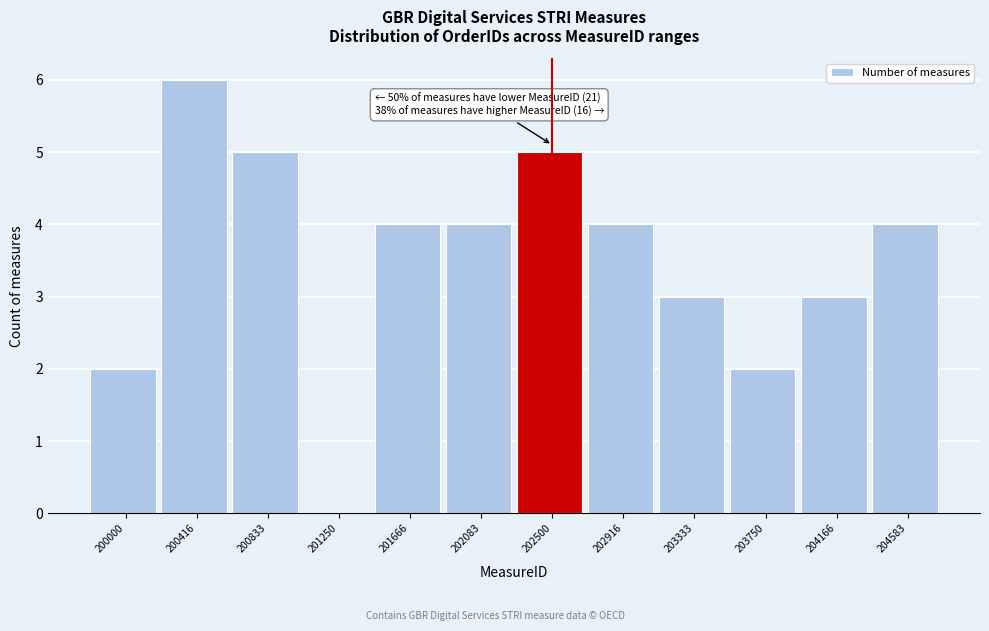

Reading left to right, what are all the values shown in this chart?

200000=2	200416=6	200833=5	201250=0	201666=4	202083=4	202500=5	202916=4	203333=3	203750=2	204166=3	204583=4